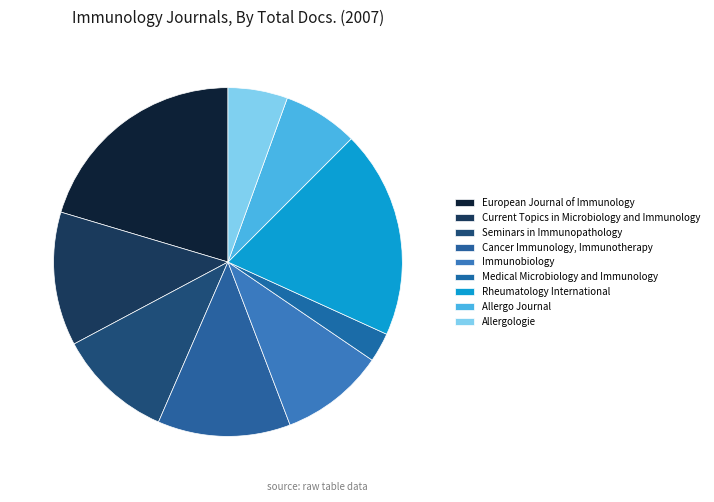

Count the number of slices in the pie.

9